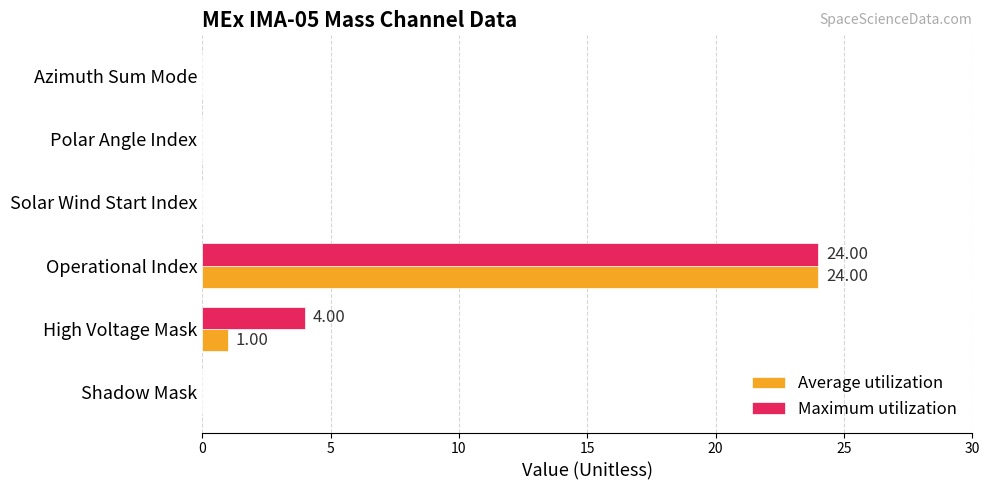

At which category is the sum across all series the highest?

Operational Index